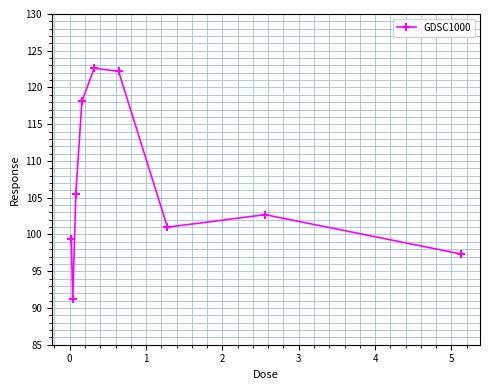

What is the difference between the maximum and minimum values?

31.4